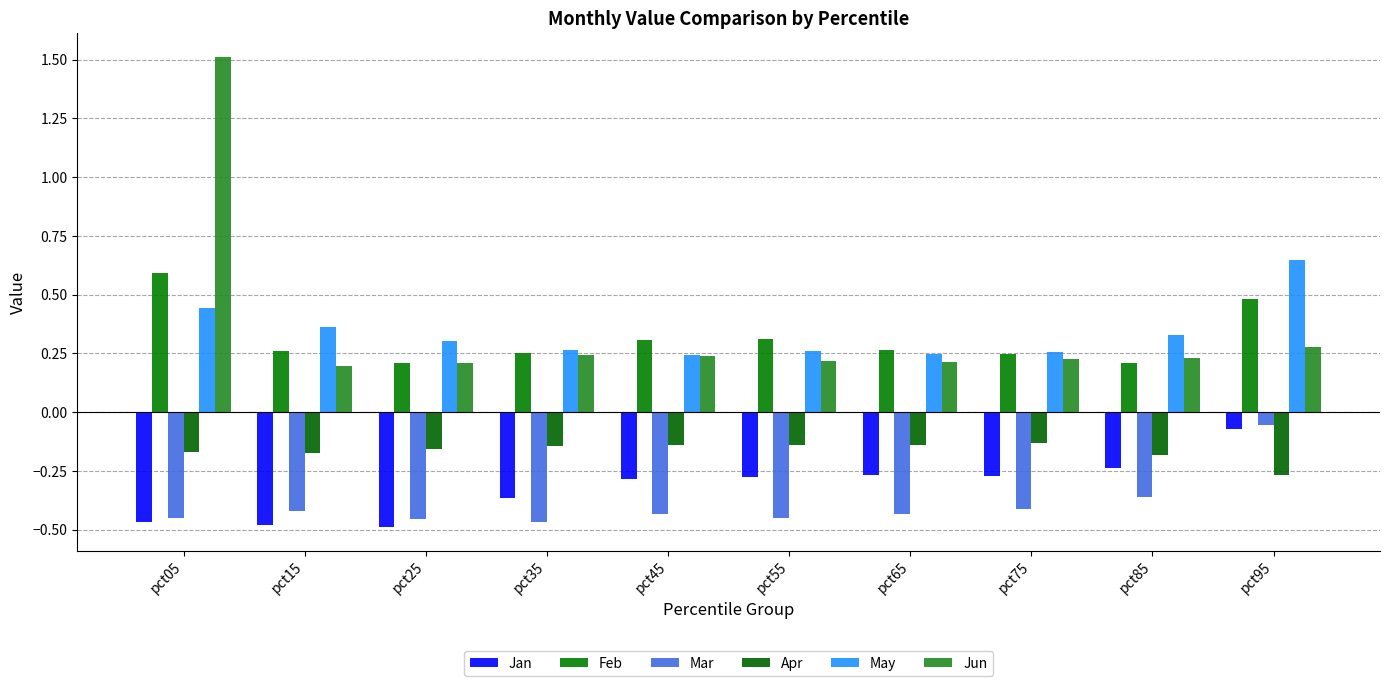

What is the spread (max minus min) of values at pct85?

0.7